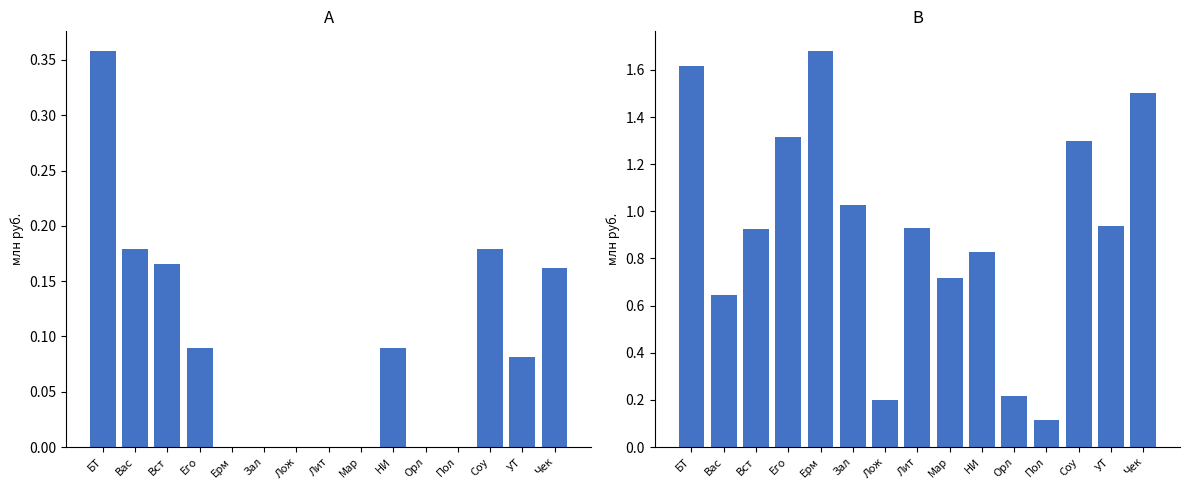

Rank the series by their average value, from lowest to highest.

Доплаты к пенсиям, На оплату труда депутатов